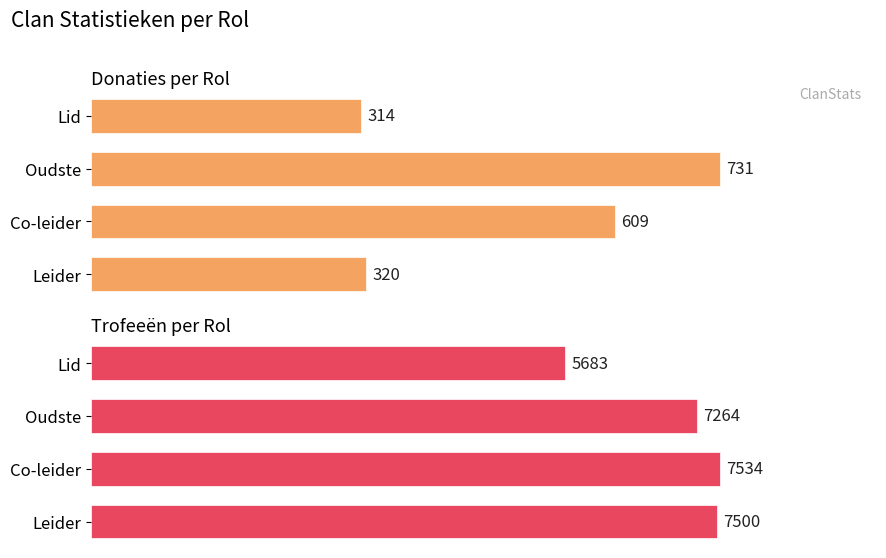

What is the lowest value of the Trofeeën per Rol series?

5683